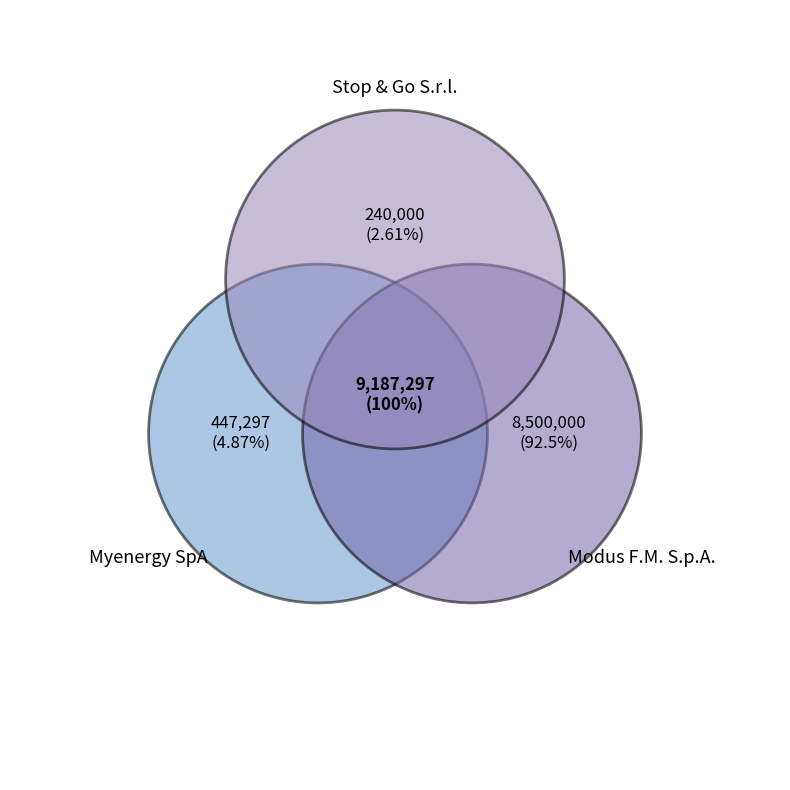

Which category accounts for the majority?

Modus F.M. S.p.A.